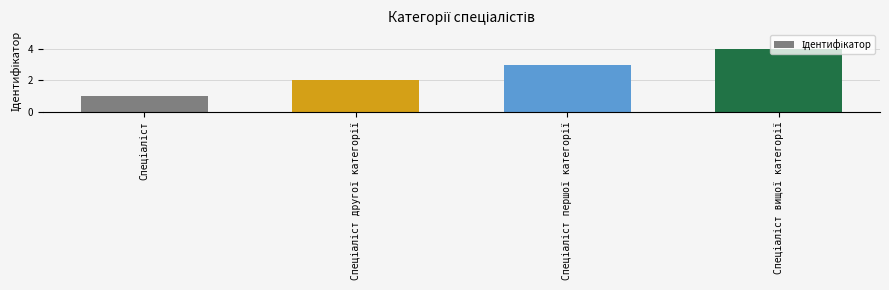

What is the greatest value displayed?

4